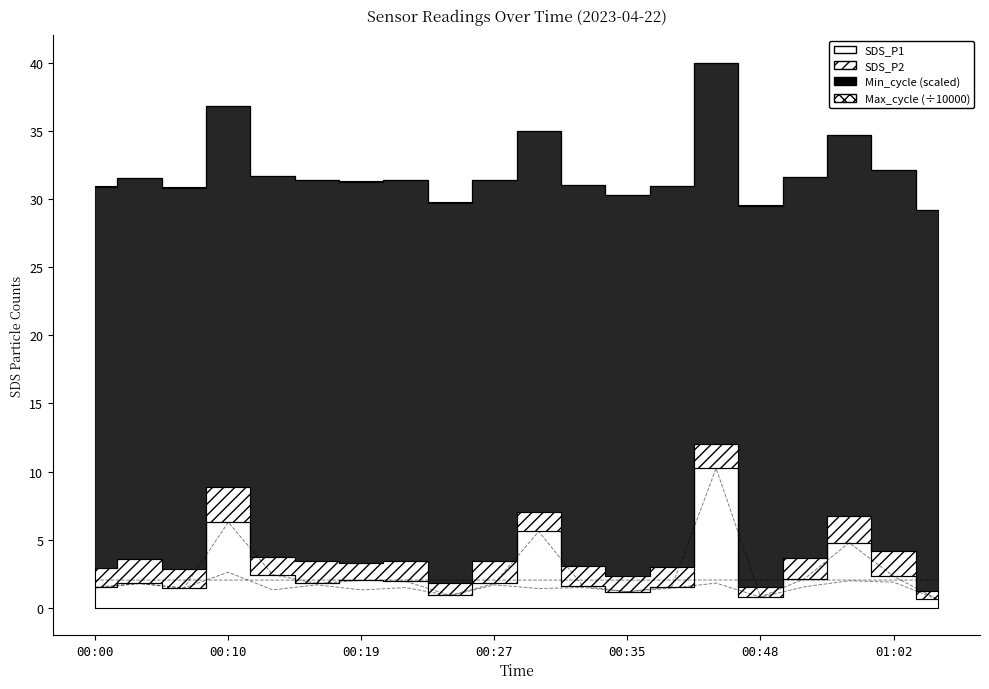

Between 00:13 and 00:24, which is larger?

00:13